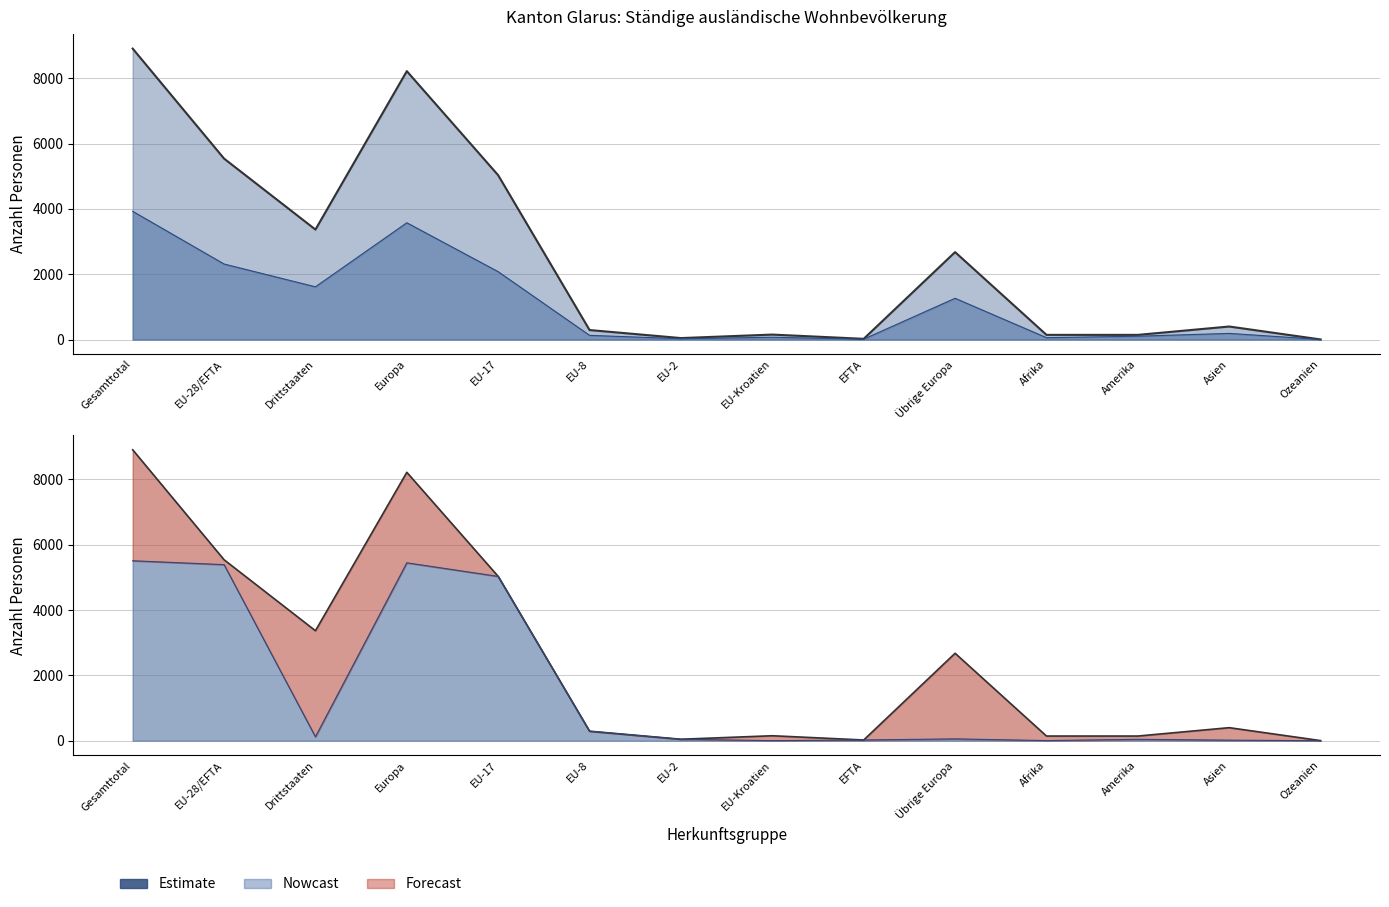

What is the maximum value shown in the chart?

8907